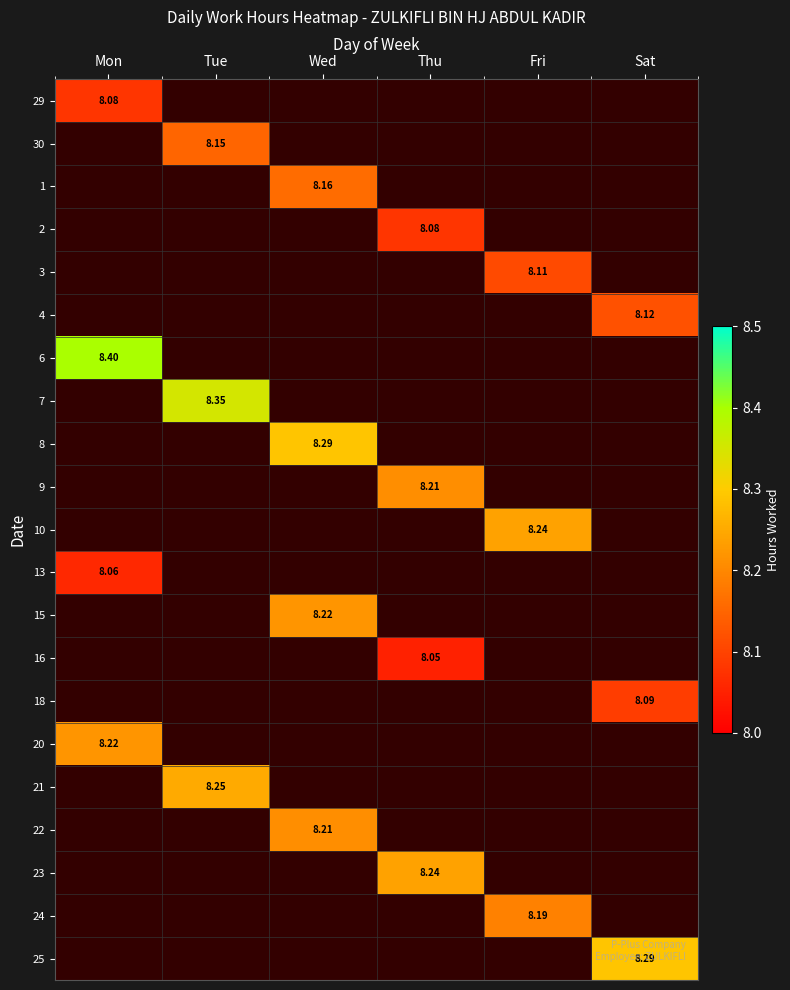

Which has a higher value, Mon or Sat?

Sat